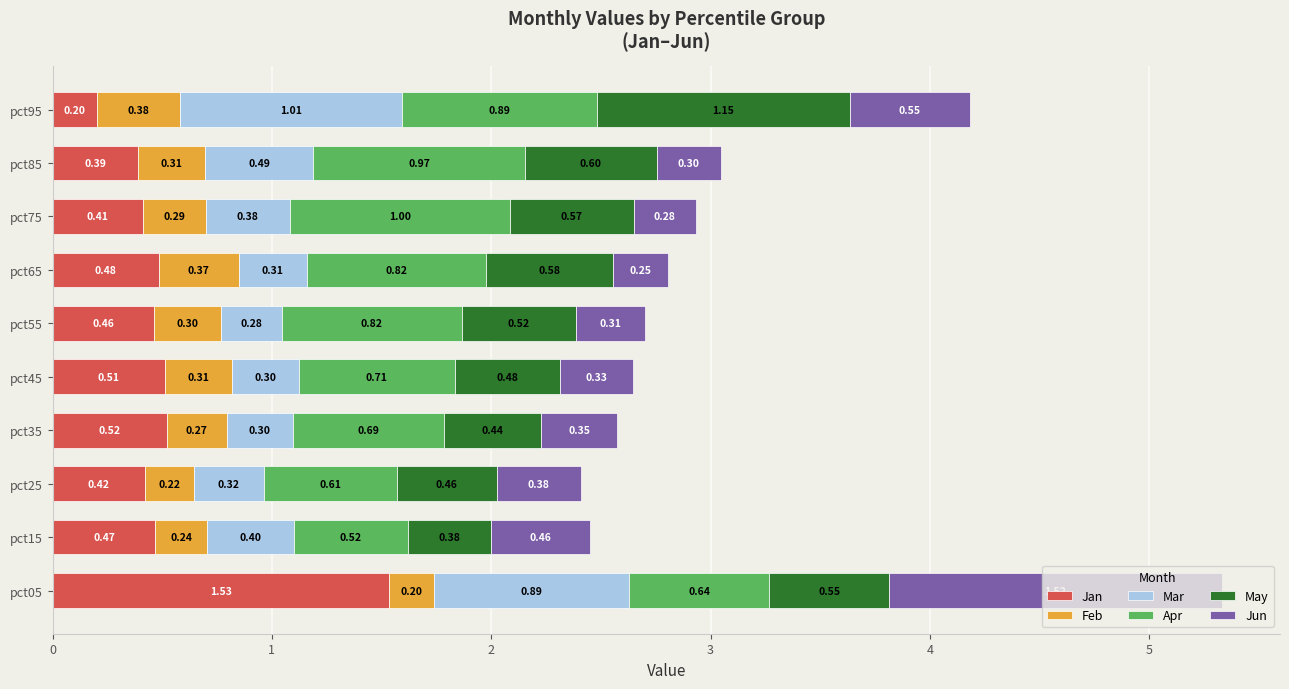

What is the total value across all series at pct65?

2.8